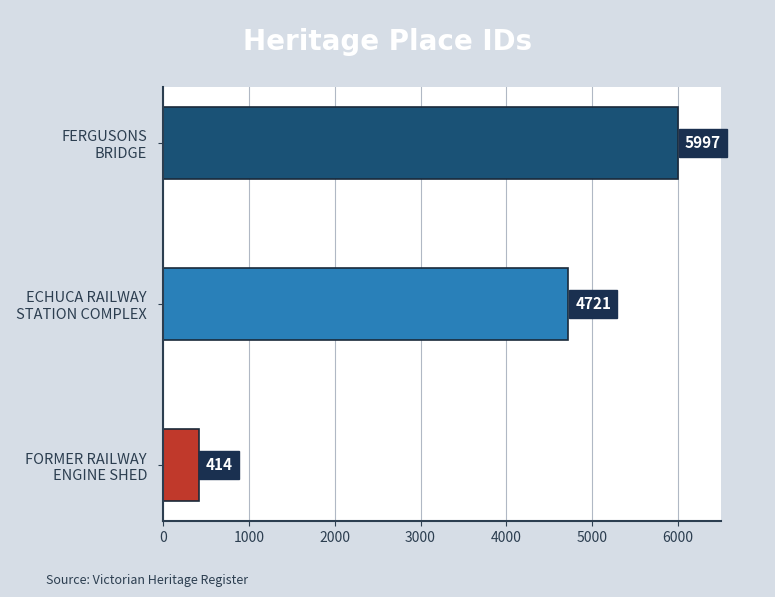

Reading bottom to top, list all the values displayed in this chart.

414	4721	5997